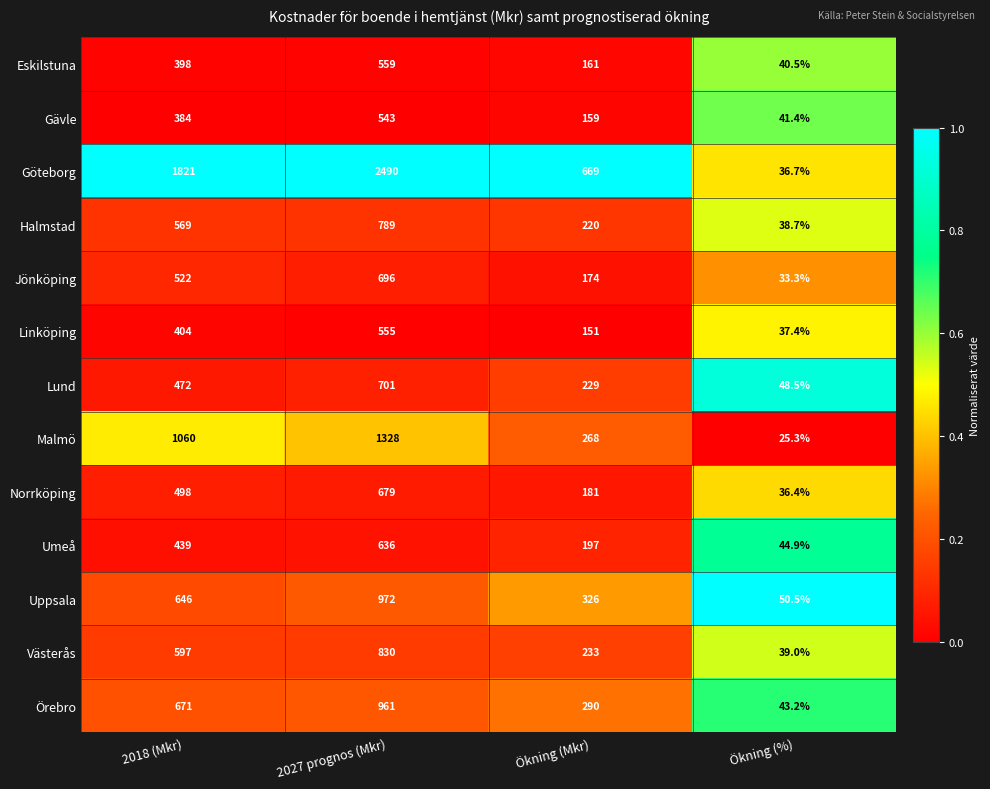

What is the greatest value displayed?

2490.0